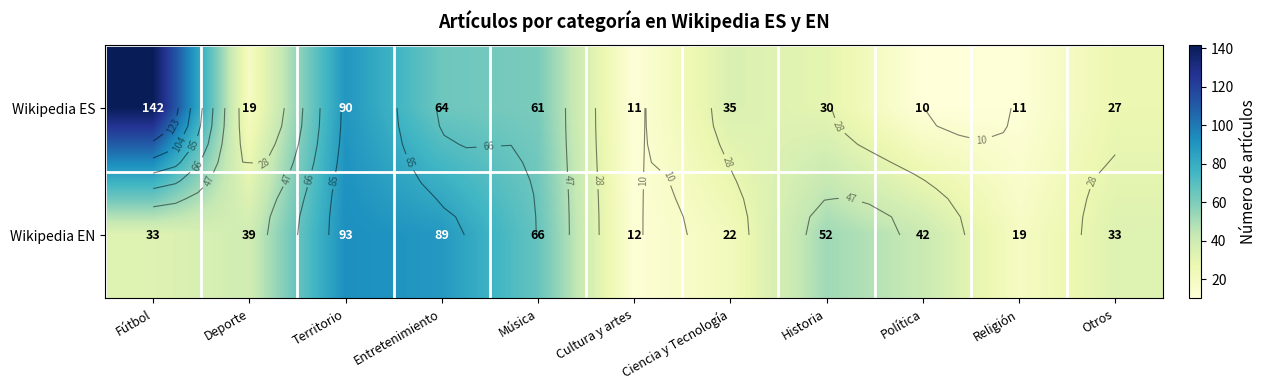

What is the sum of all Wikipedia EN values?

500